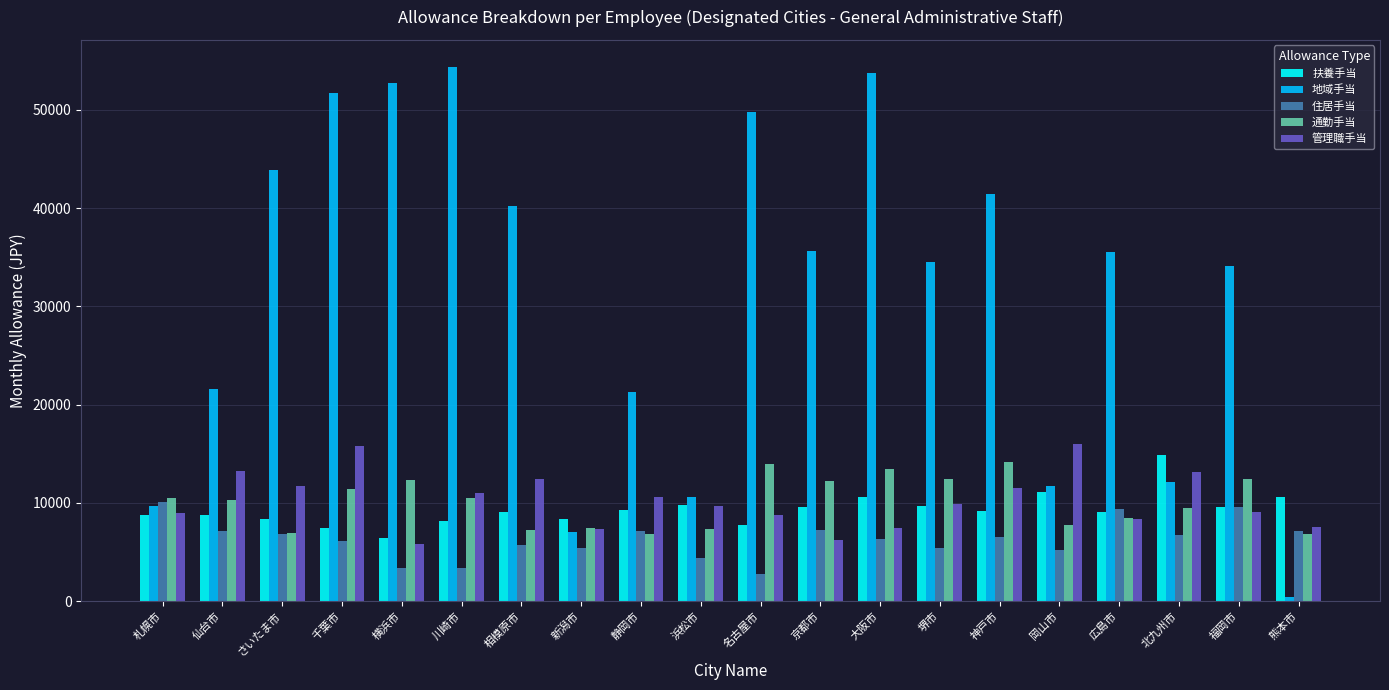

Which series has the largest range (max minus min)?

地域手当